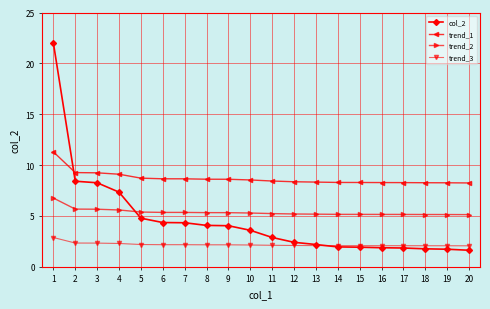

True or false: trend_1 and trend_3 intersect in this chart.

False